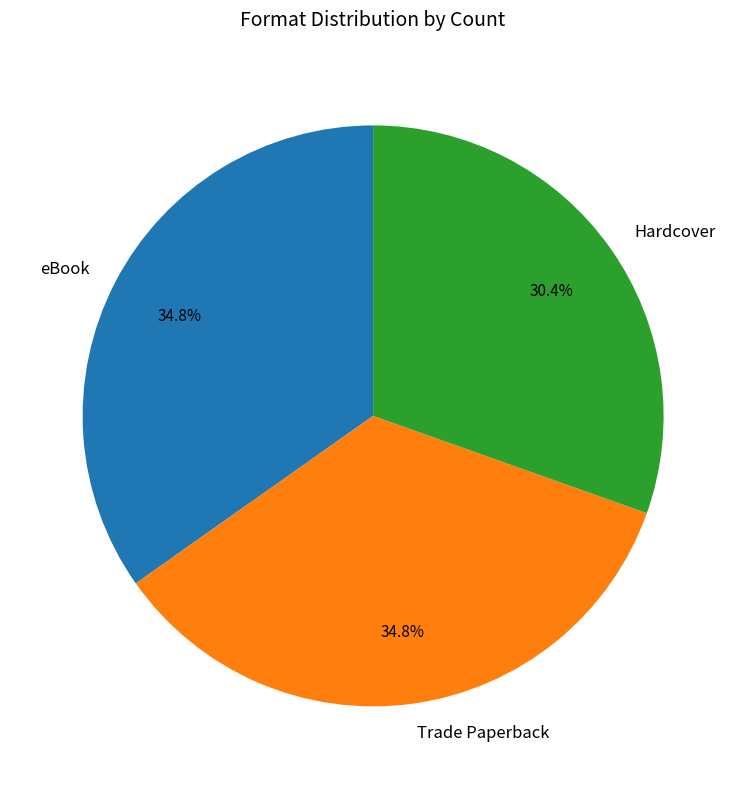

To the nearest percent, what is the combined percentage of Trade Paperback and Hardcover?

65%